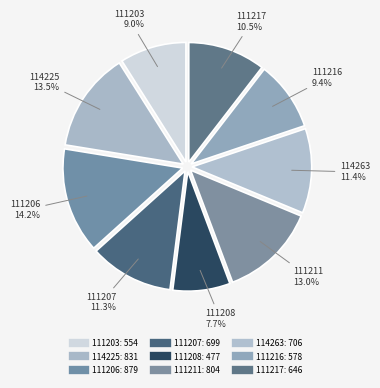

Is there any slice that represents more than half of the pie?

No